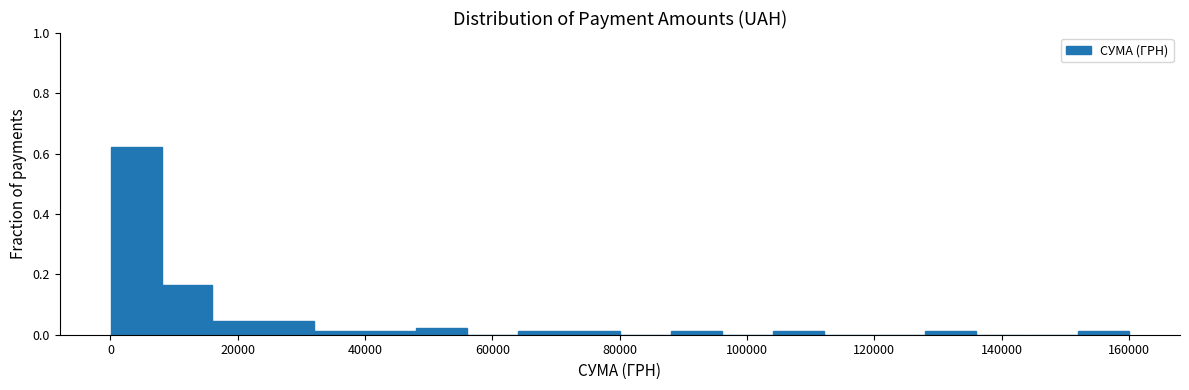

Around what value on the x-axis is the tallest bar? Give the approximate position of its centre, as read against the axis.

4000